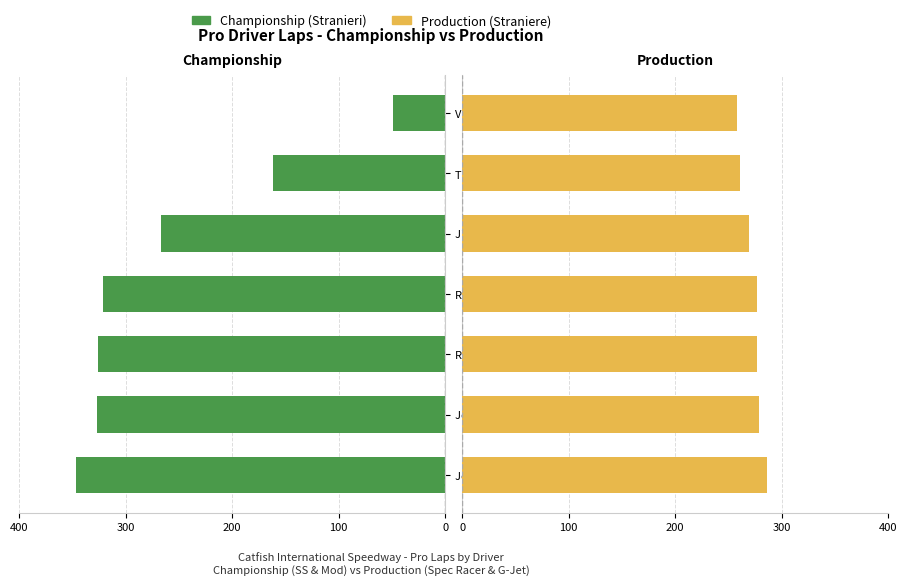

Between Ryan Archambault and Tom Gray / John Stezelecki, which series saw the biggest shift?

Championship (Stranieri)